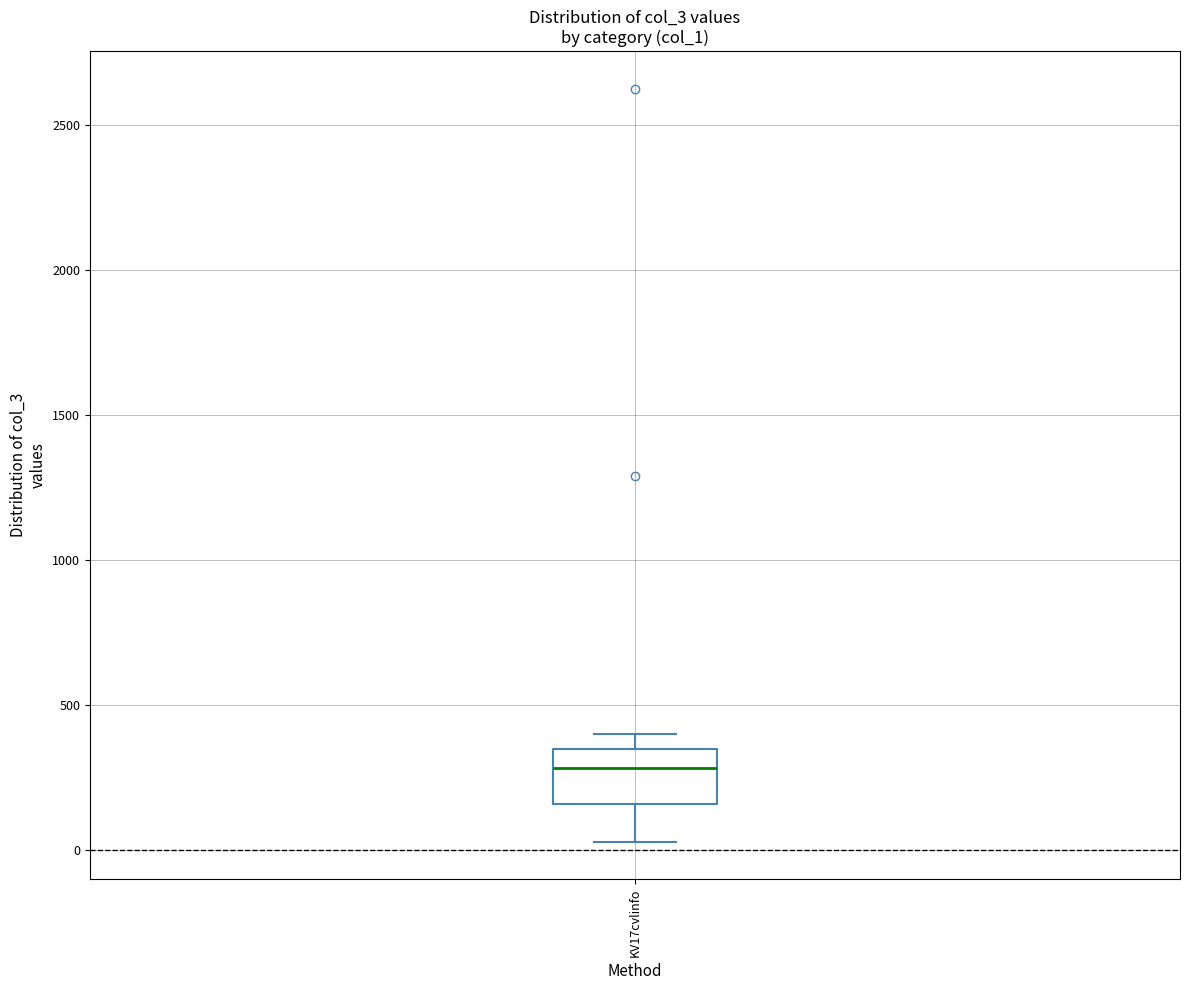

Read this box plot against the y-axis: the position of the median line, the range covered by the box, and the ends of both whiskers. The values are not printed on the chart, so give them approximately, as read against the axis.

median 300, box 150 to 350, whiskers 50 to 400